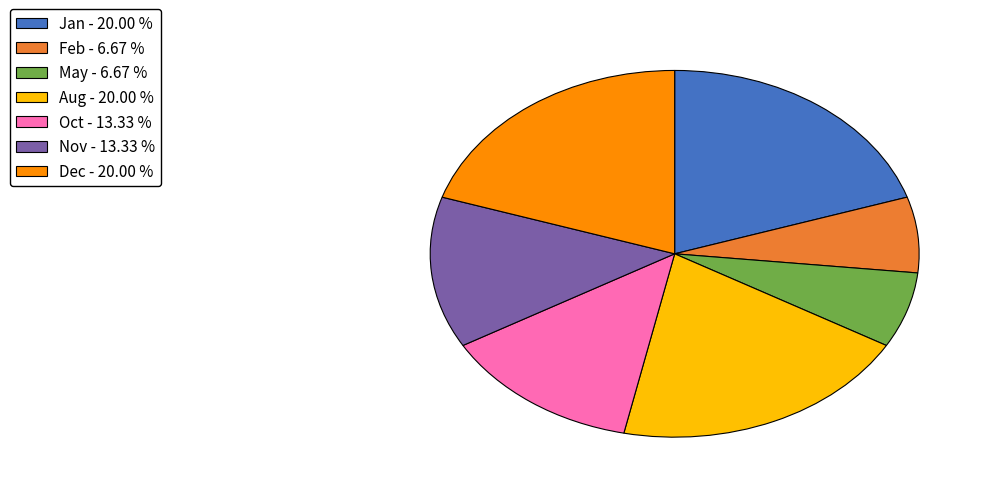

What is the ratio of the value at May - 6.67 % to the value at Dec - 20.00 %?

0.3